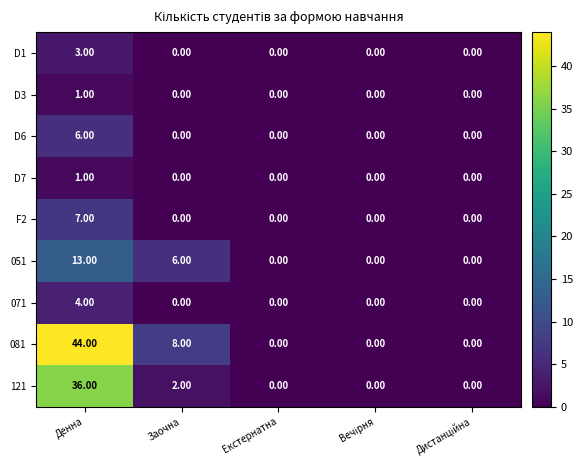

Where is 081 nearest to the value 22?

Заочна